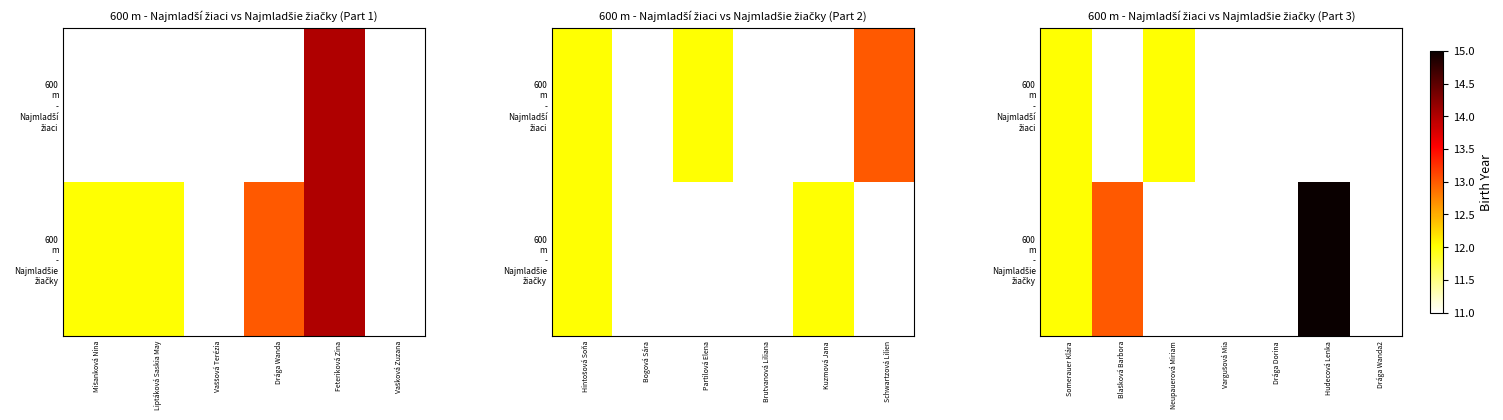

Count the number of data series in this chart.

2